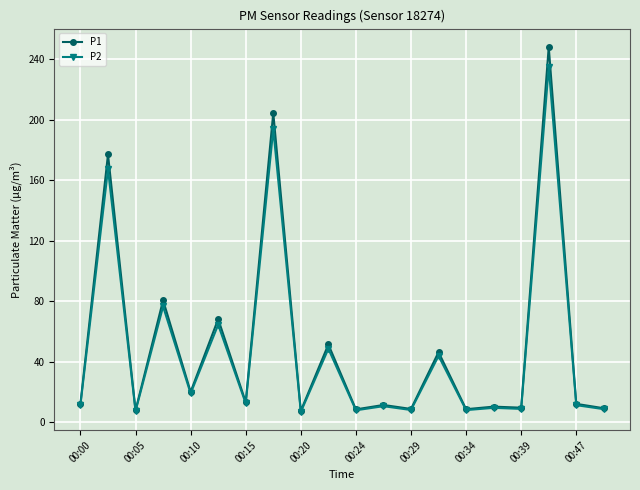

Which series has the largest total across all categories?

P1